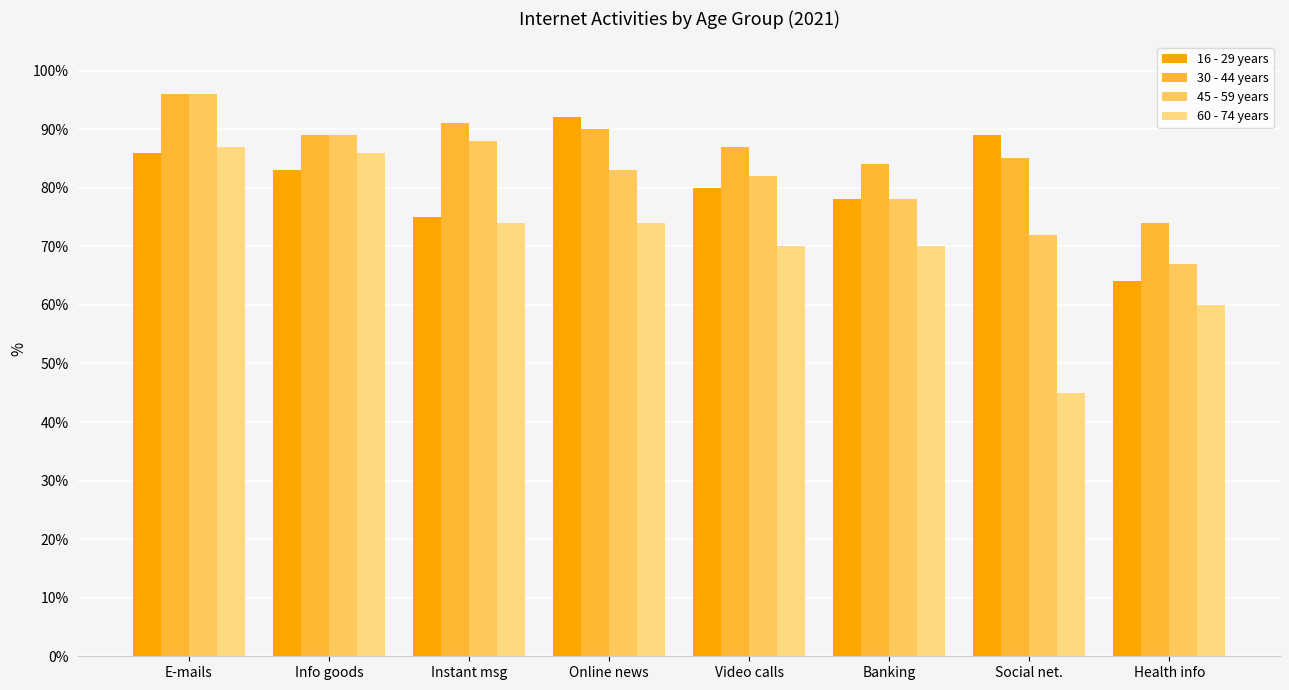

Are the bars horizontal?

No